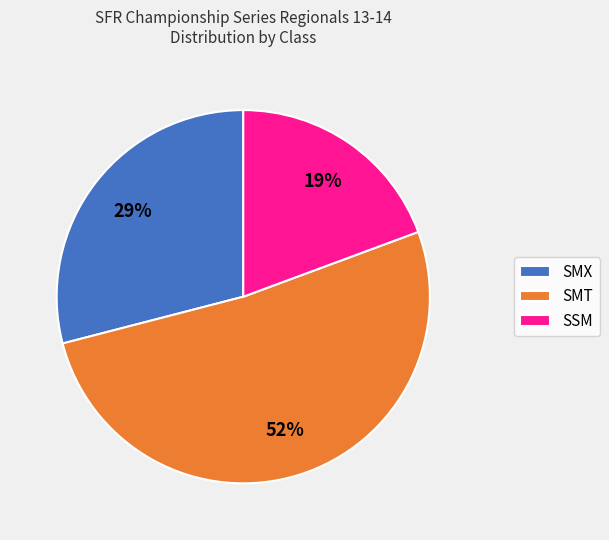

Is it true that SMT is 52% of the pie?

True